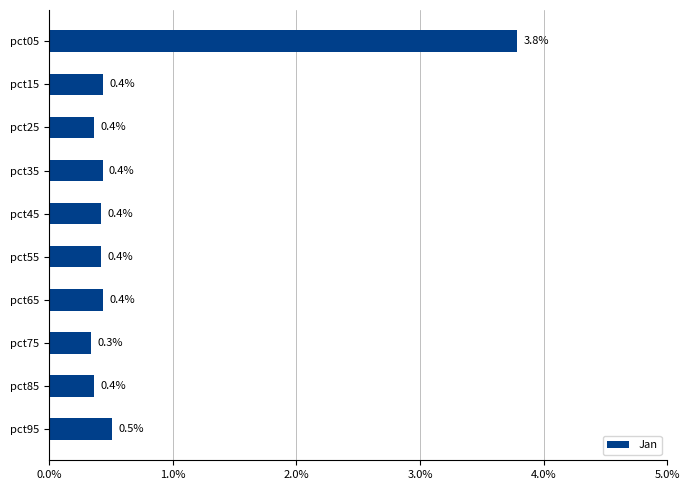

What is the value of the 8th bar from the top?

0.3